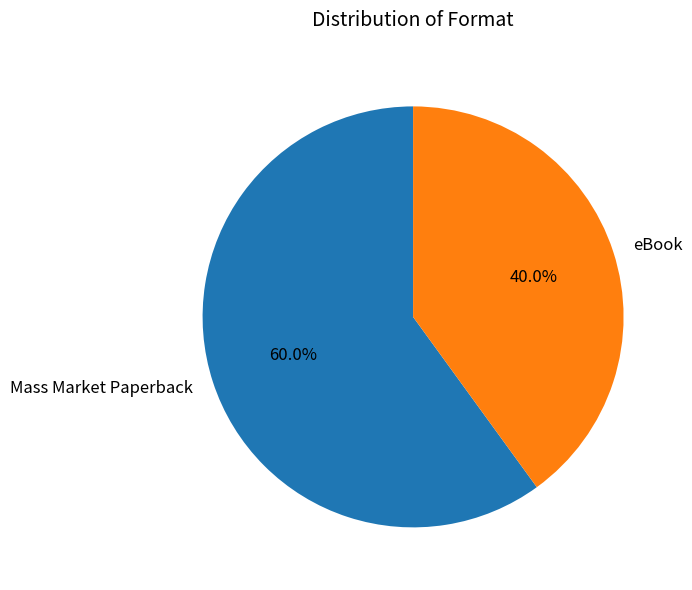

To the nearest percent, what percentage of the pie is eBook?

40%